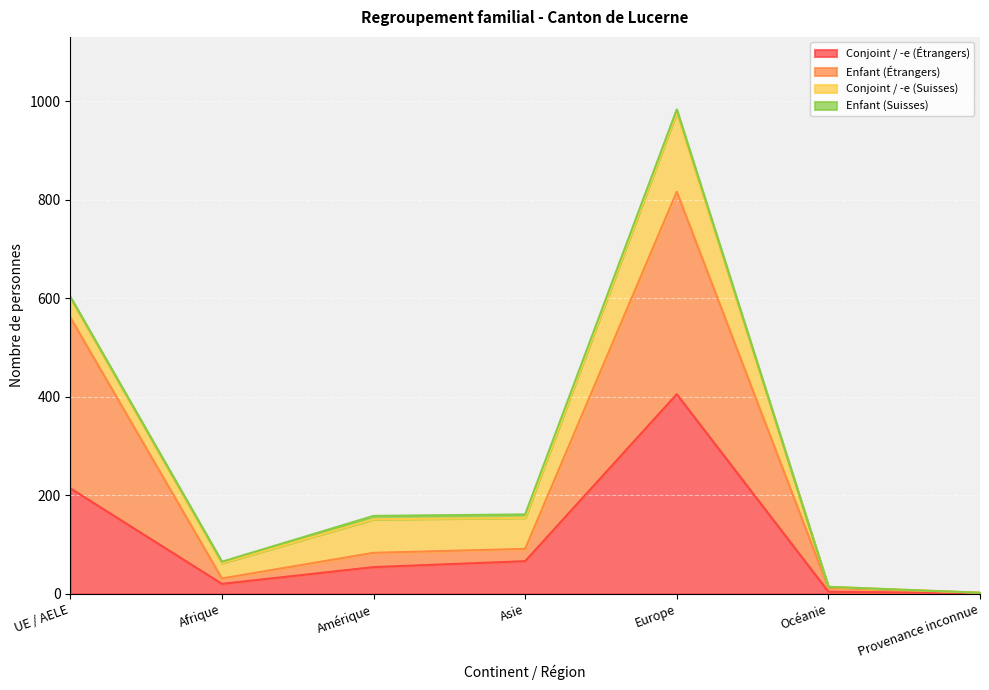

How many lines are shown in the chart?

4